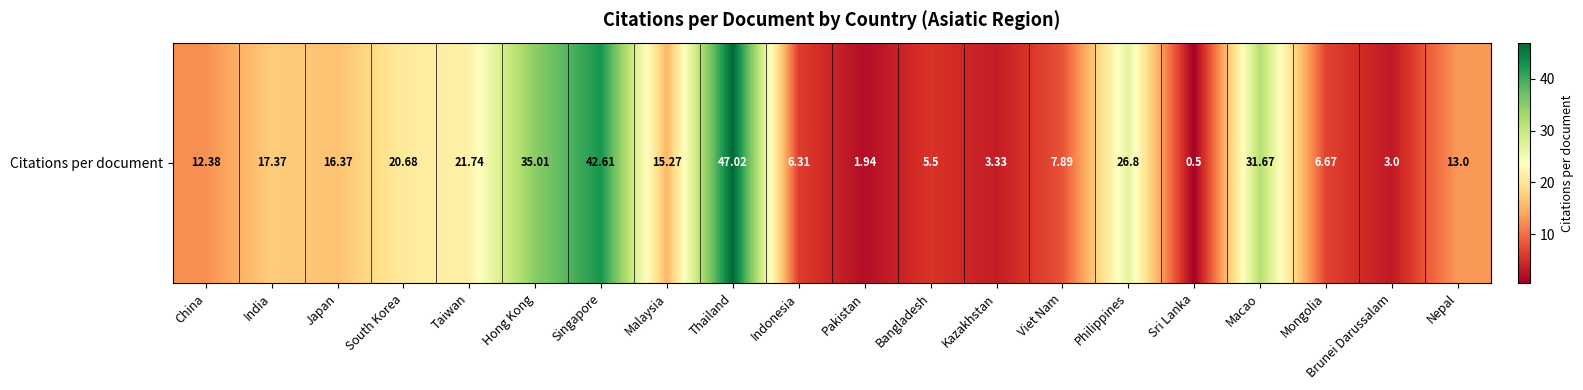

What is the sum of all values?

335.1